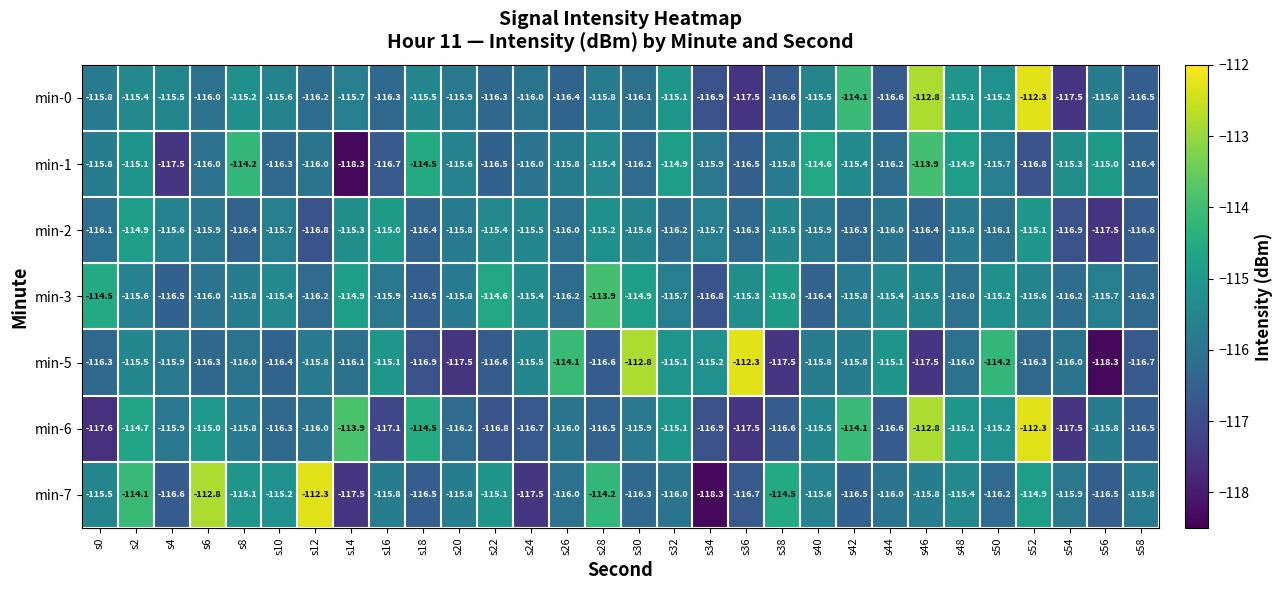

Which series has the largest total across all categories?

min-3